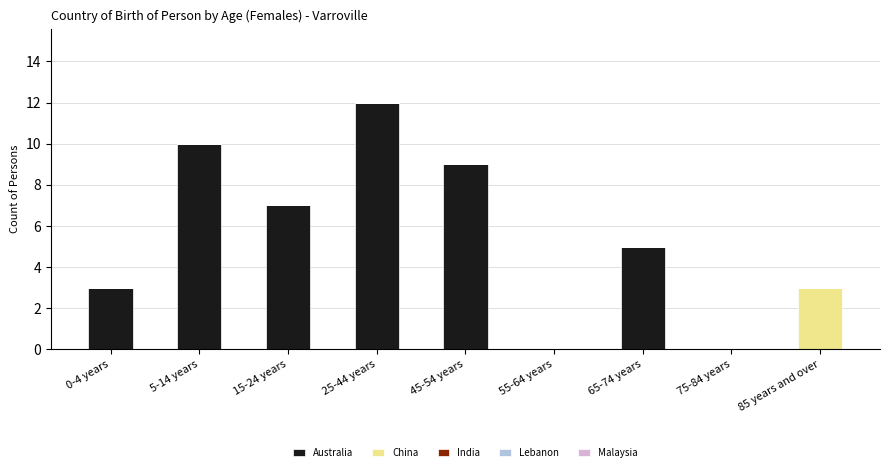

What is the total value across all series at 65-74 years?

5